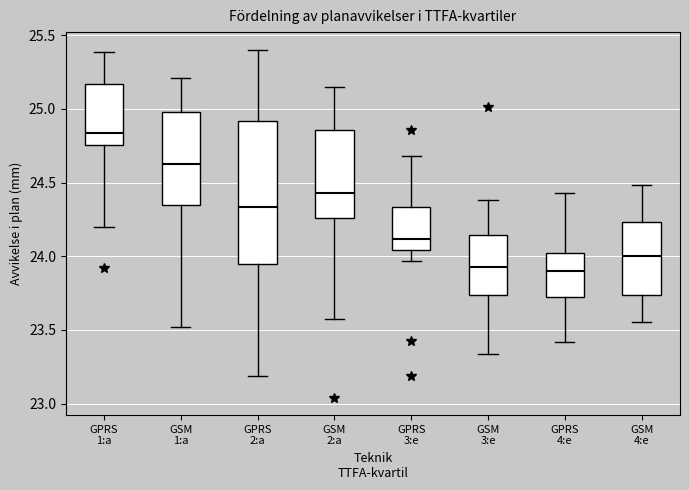

Reading left to right, read every box against the y-axis: the position of its median line, the range the box covers, and the ends of its whiskers. The values are not printed on the chart, so give them approximately, as read against the axis.

GPRS 1:a: median 24.85, box 24.75 to 25.15, whiskers 24.20 to 25.40
GSM 1:a: median 24.65, box 24.35 to 25.00, whiskers 23.50 to 25.20
GPRS 2:a: median 24.35, box 23.95 to 24.90, whiskers 23.20 to 25.40
GSM 2:a: median 24.45, box 24.25 to 24.85, whiskers 23.60 to 25.15
GPRS 3:e: median 24.10, box 24.05 to 24.35, whiskers 23.95 to 24.70
GSM 3:e: median 23.95, box 23.75 to 24.15, whiskers 23.35 to 24.40
GPRS 4:e: median 23.90, box 23.70 to 24.00, whiskers 23.40 to 24.45
GSM 4:e: median 24.00, box 23.75 to 24.25, whiskers 23.55 to 24.50